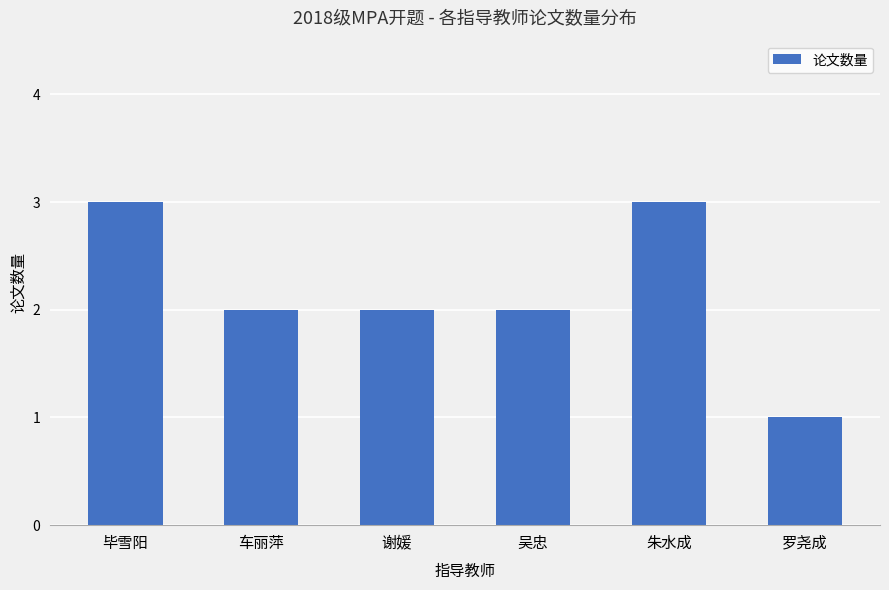

The value at 毕雪阳 is 3. True or false?

True